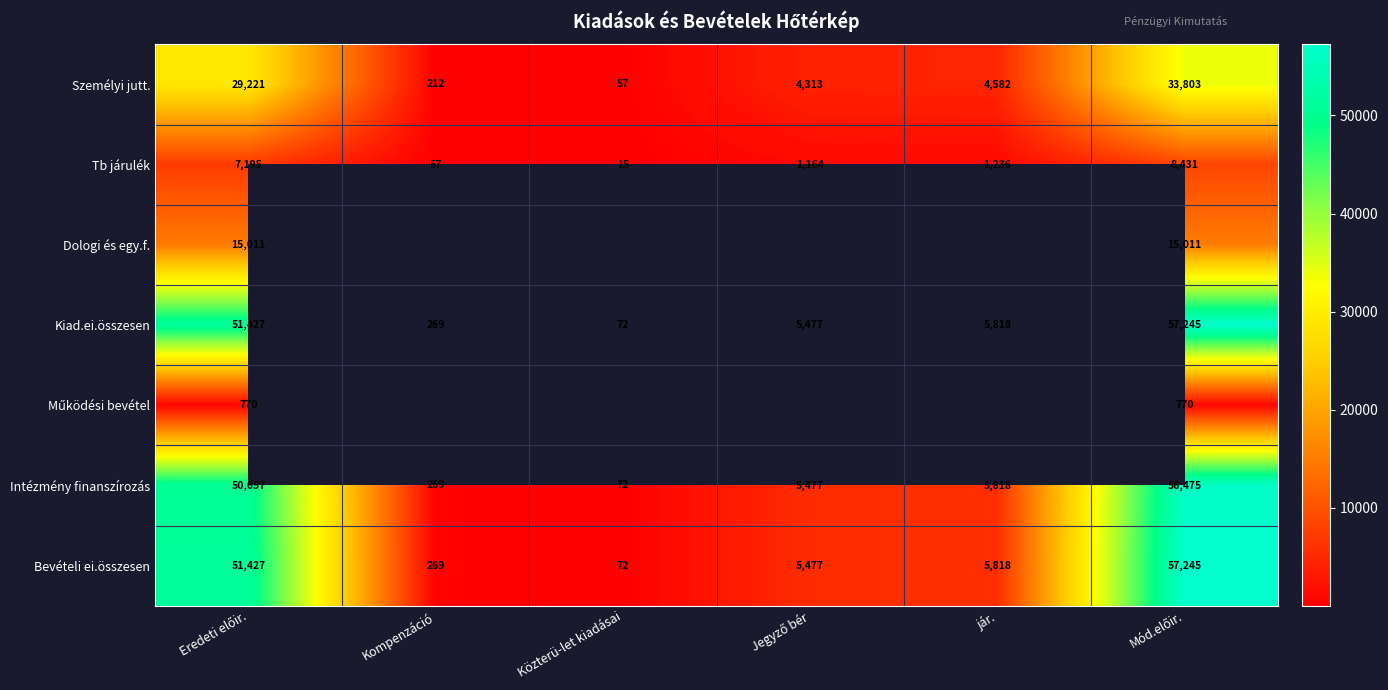

What is the maximum value for Tb járulék?

8431